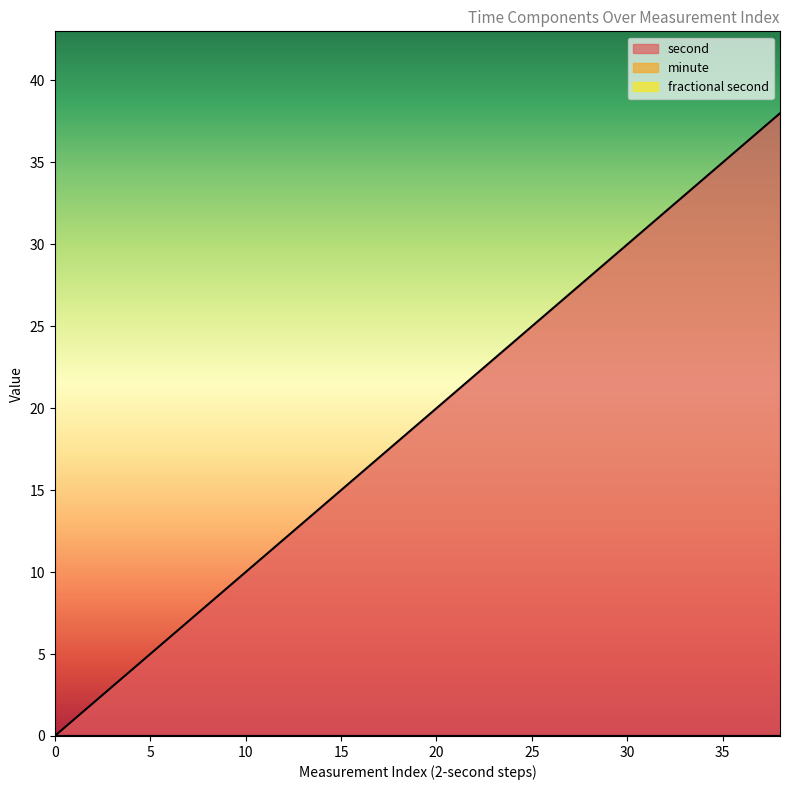

At how many categories does at least one series exceed 2?

18